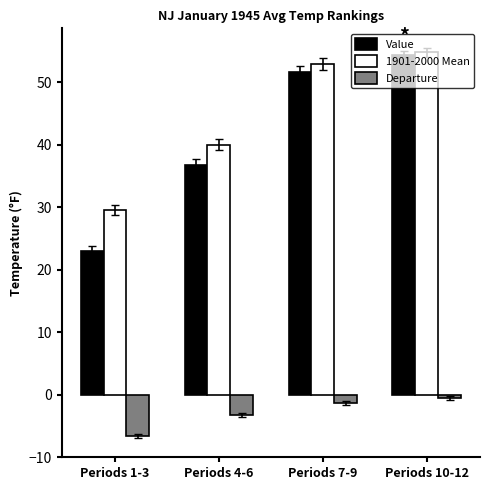

Reading left to right, transcribe all the data shown in this chart.

Value: Periods 1-3=23.0	Periods 4-6=36.8	Periods 7-9=51.6	Periods 10-12=54.3
1901-2000 Mean: Periods 1-3=29.6	Periods 4-6=40.0	Periods 7-9=52.9	Periods 10-12=54.8
Departure: Periods 1-3=-6.6	Periods 4-6=-3.2	Periods 7-9=-1.3	Periods 10-12=-0.5